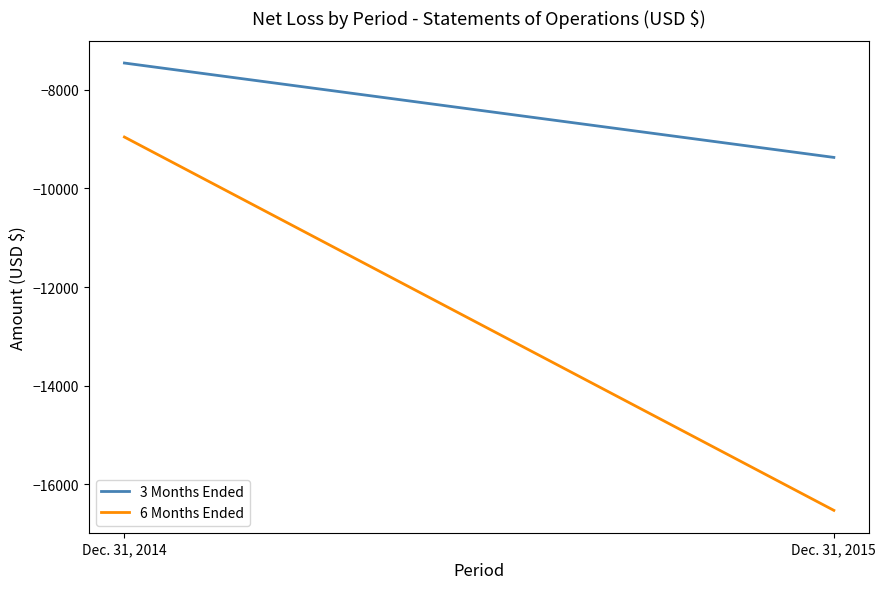

At which label is 6 Months Ended closest to -12743?

Dec. 31, 2014